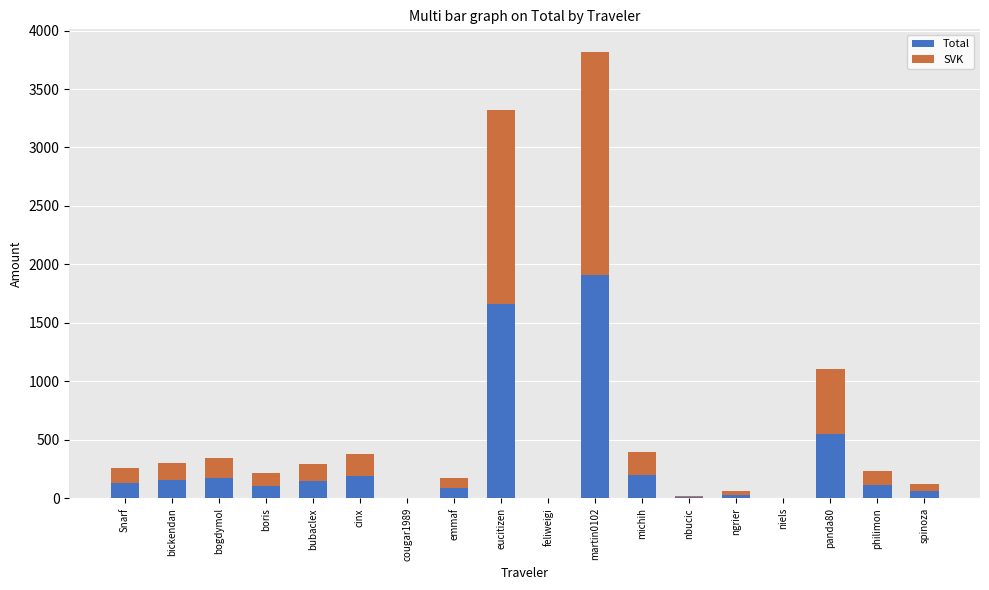

What is the sum of the Total values at boris and eucitizen?

1769.4